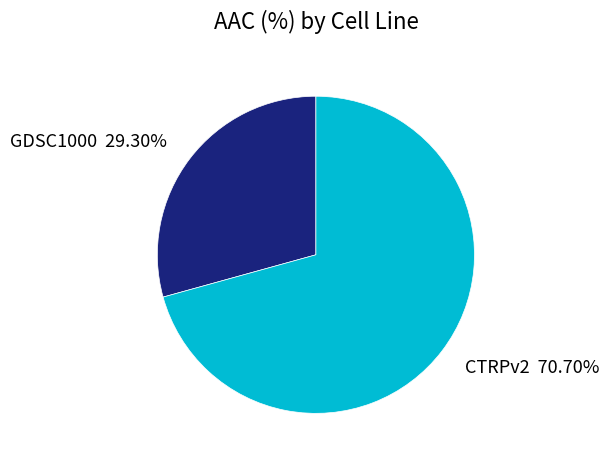

Count the number of slices in the pie.

2